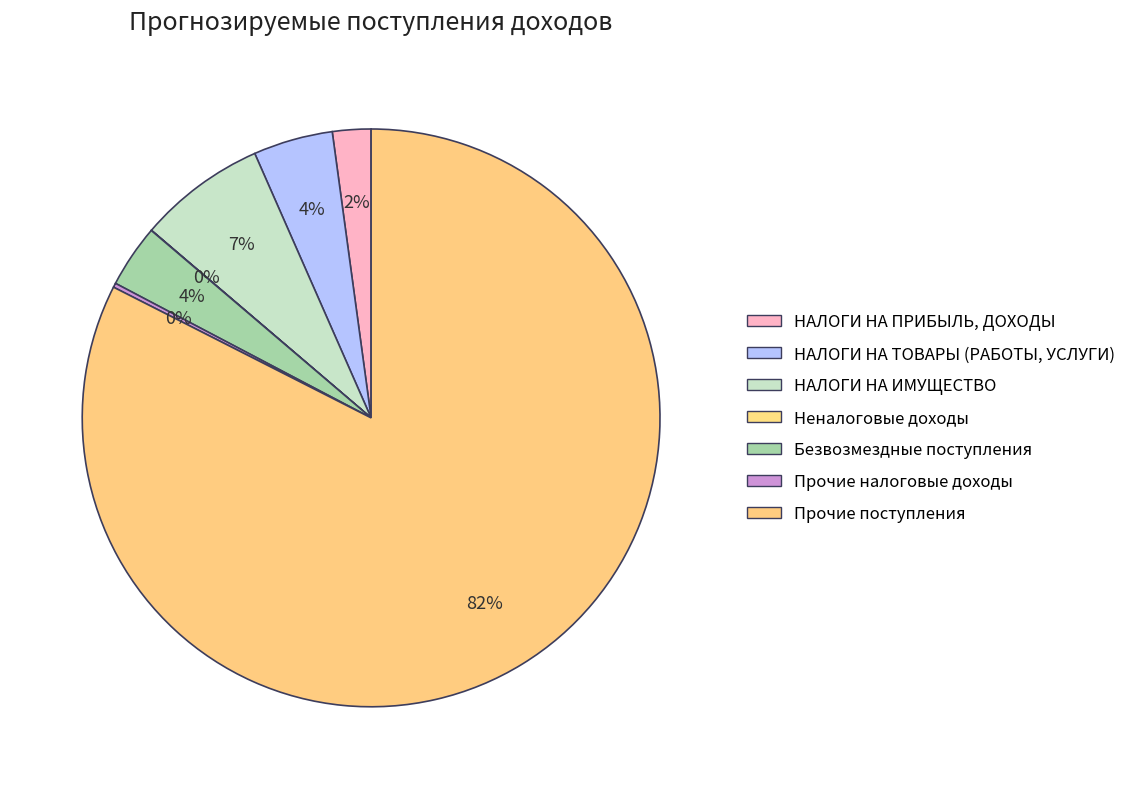

To the nearest percent, what percentage of the pie is Прочие поступления?

82%